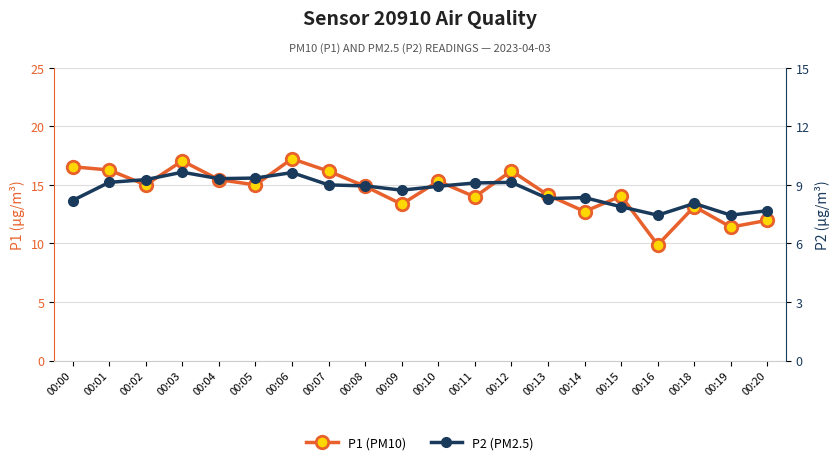

True or false: P2 (PM2.5) and P1 (PM10) intersect in this chart.

False